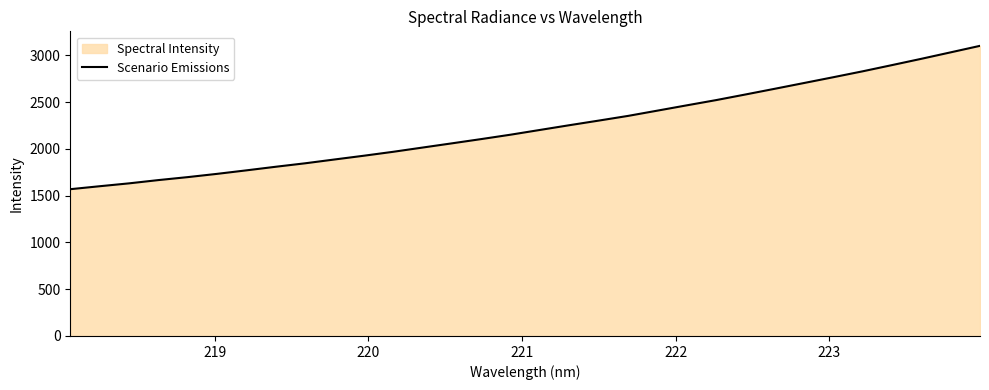

What is the minimum value shown in the chart?

1568.5